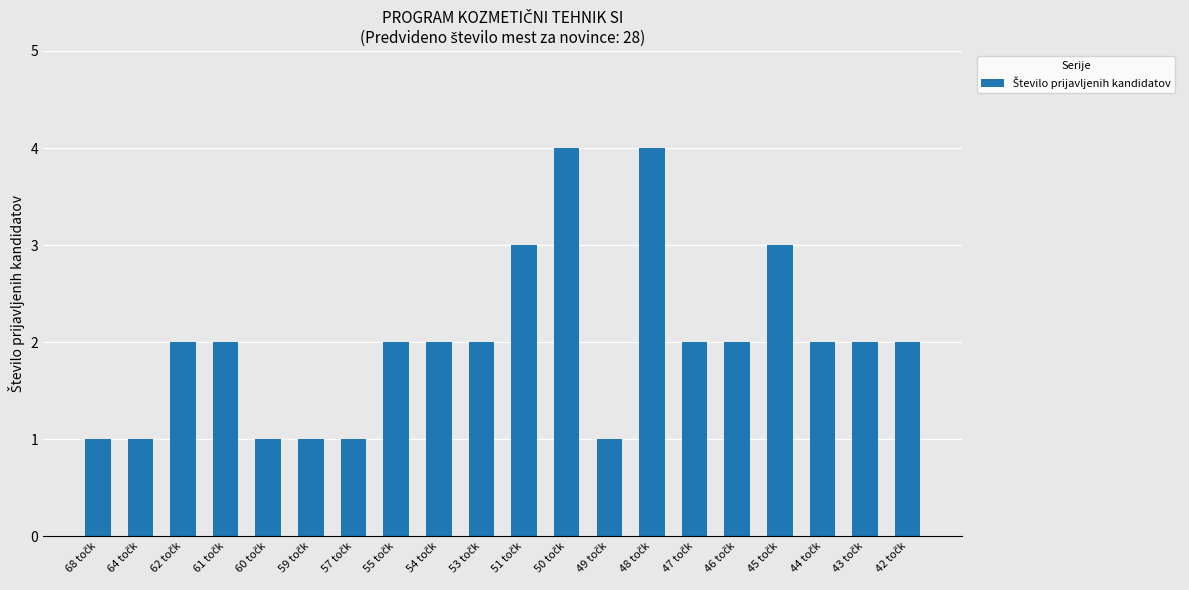

What is the sum of all values?

40